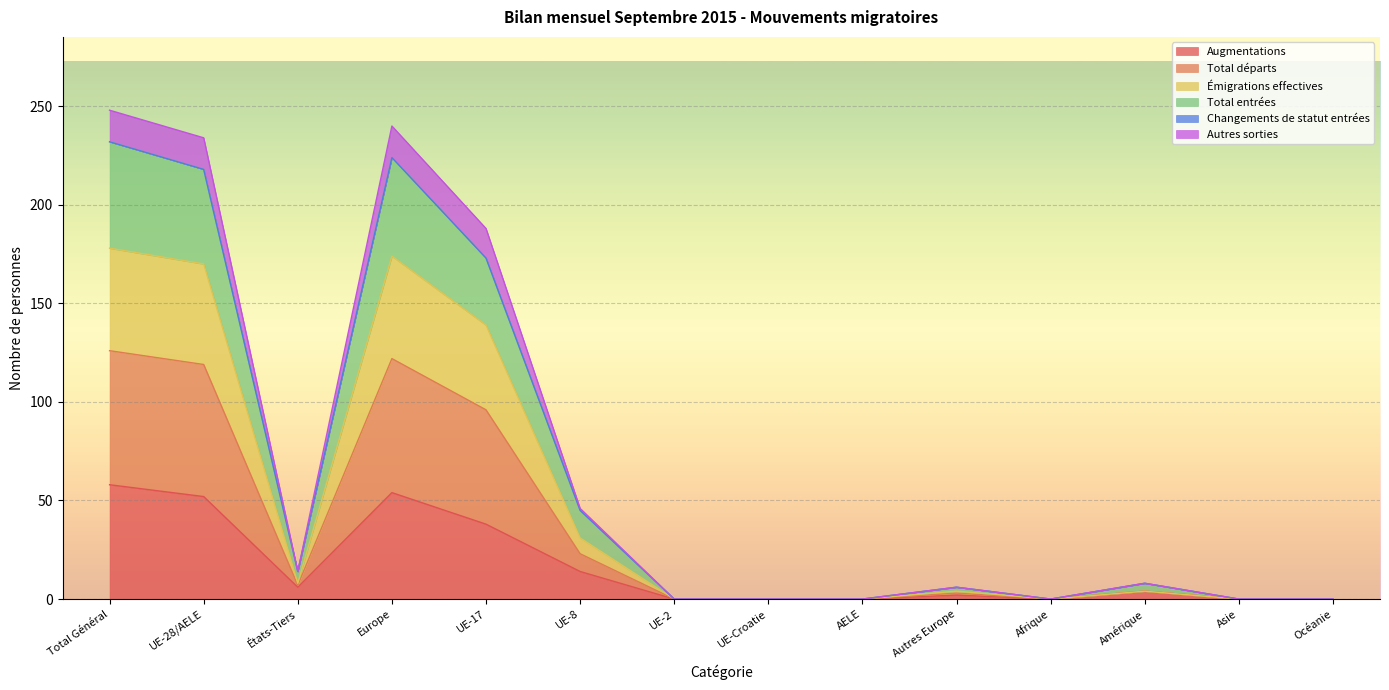

Where is Augmentations nearest to the value 29?

UE-17